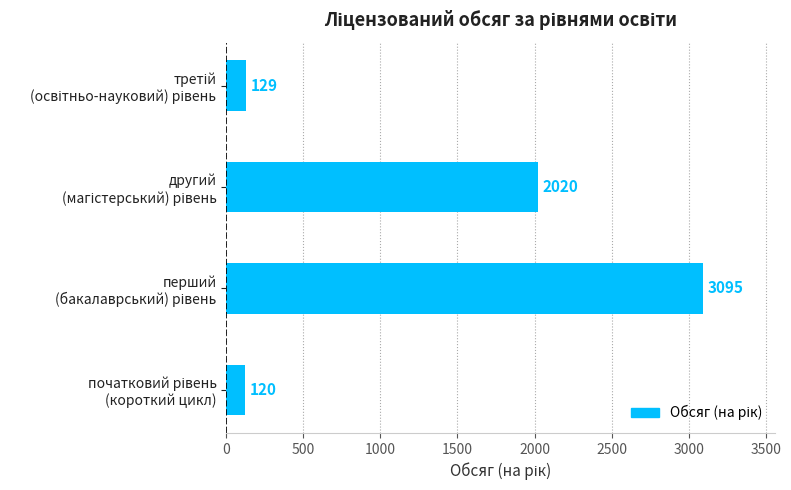

Reading top to bottom, extract all data points from this chart.

129	2020	3095	120